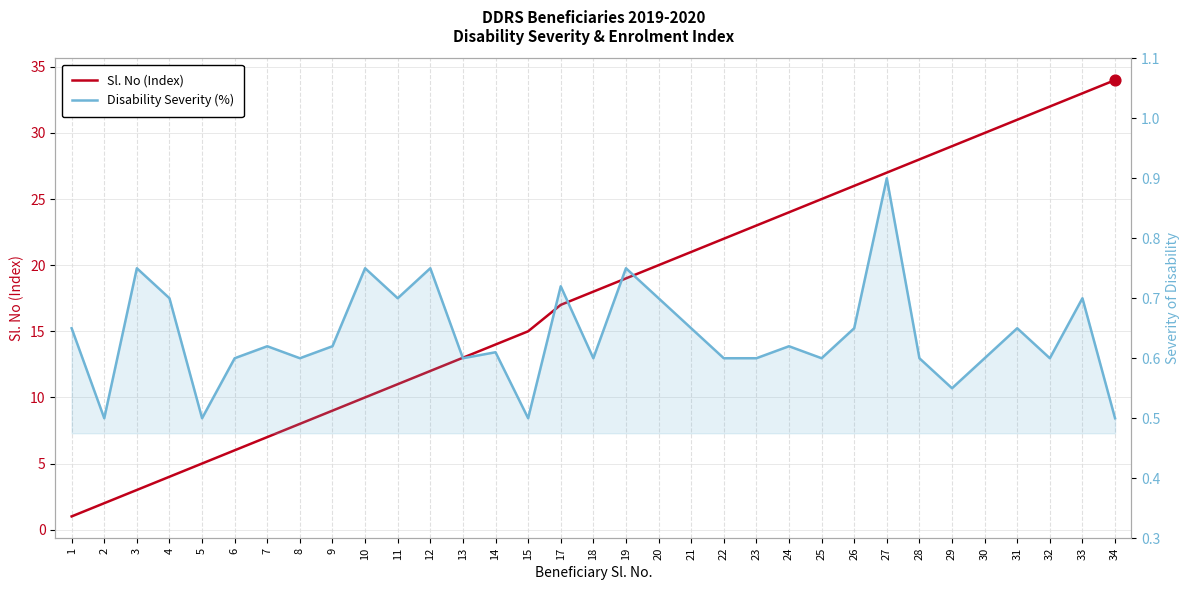

Which series contains the lowest Y value?

Disability Severity (%)